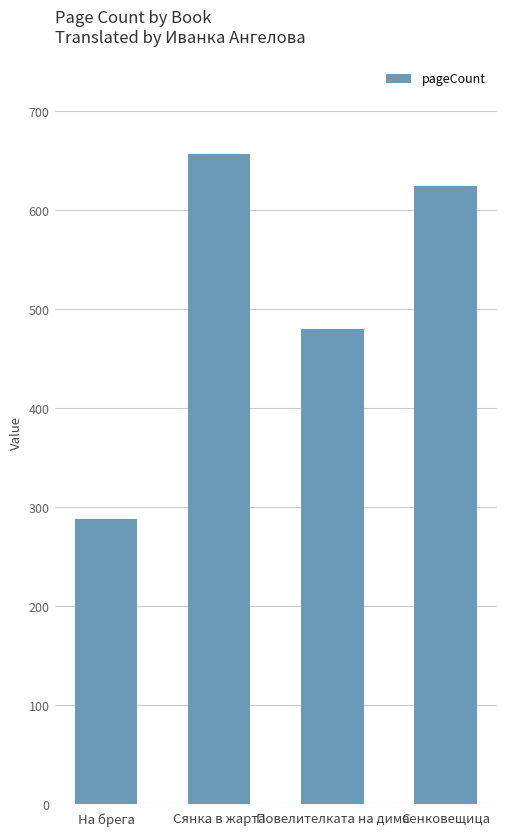

What is the change in value from На брега to Сянка в жарта?

+368